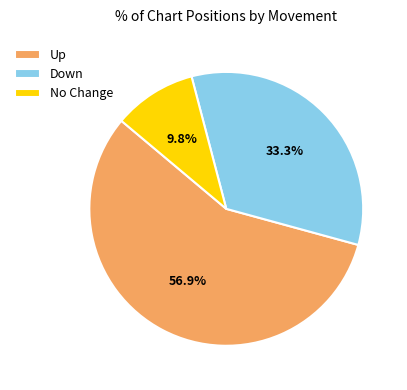

Does any single category account for the majority?

Yes